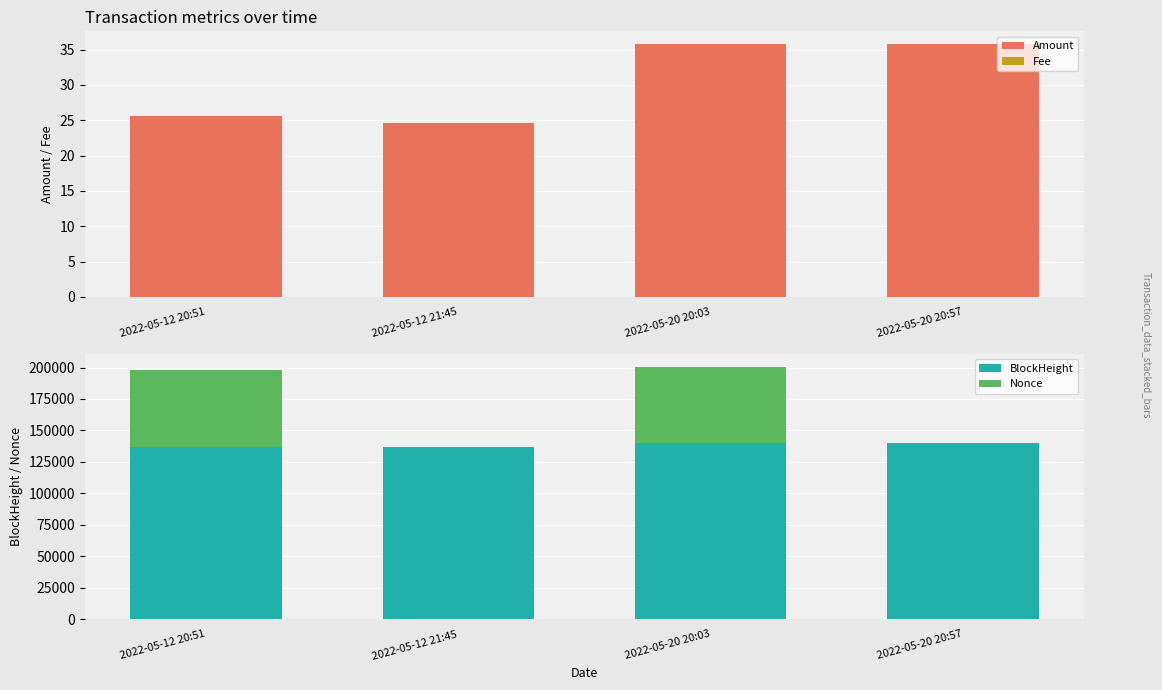

Rank the series at 2022-05-20 20:57 from highest to lowest value.

BlockHeight, Amount, Nonce, Fee